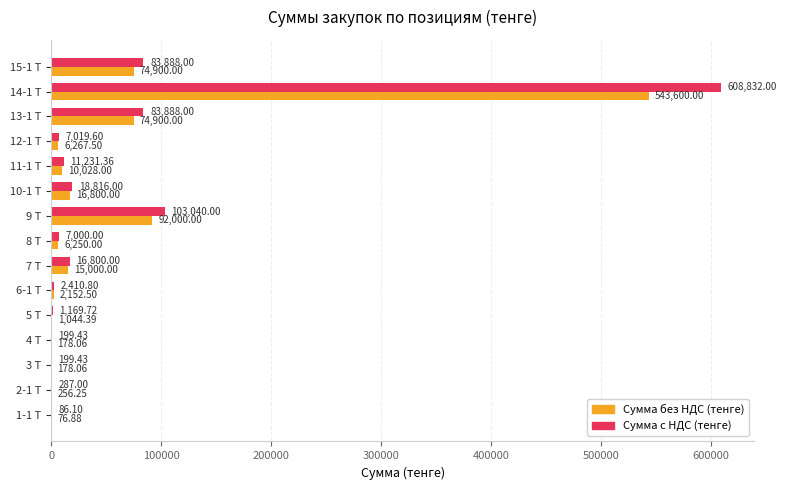

What is the total value across all series at 12-1 Т?

13287.1